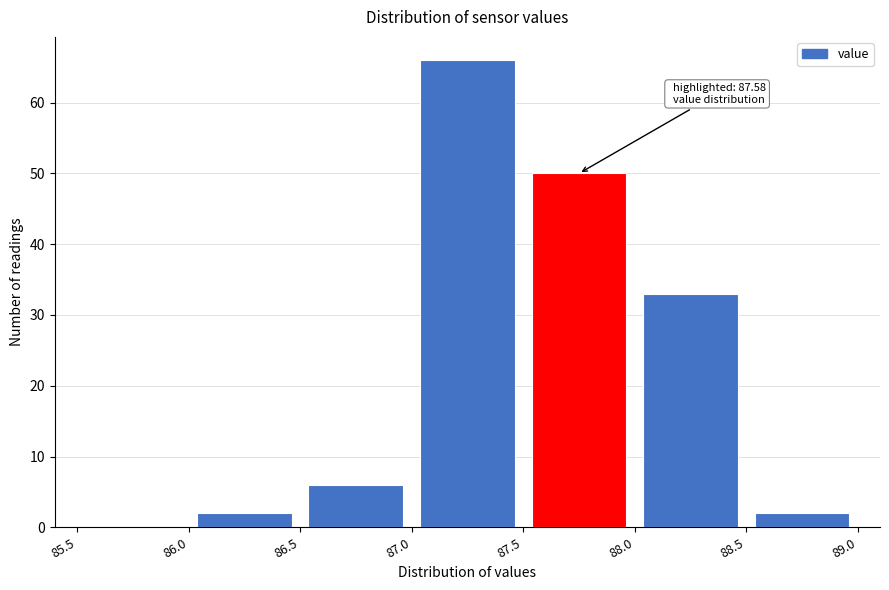

Which range on the x-axis has the tallest bar?

87.0 to 87.5